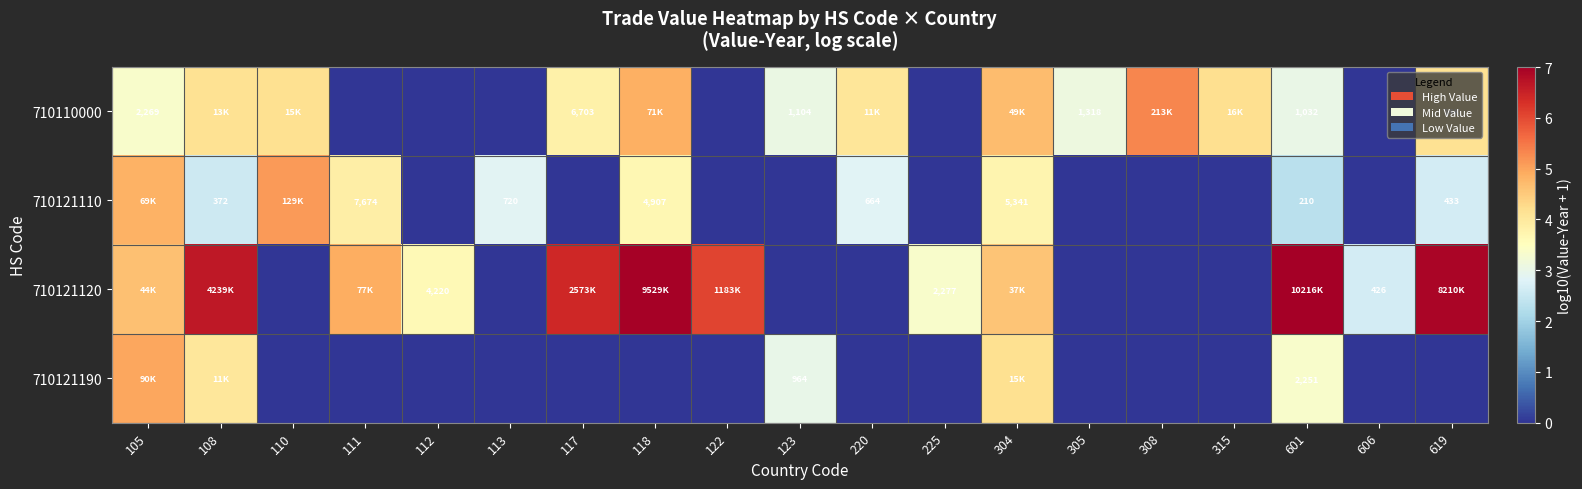

Is the value of 710110000 at 117 greater than the value of 710121120 at 606?

Yes